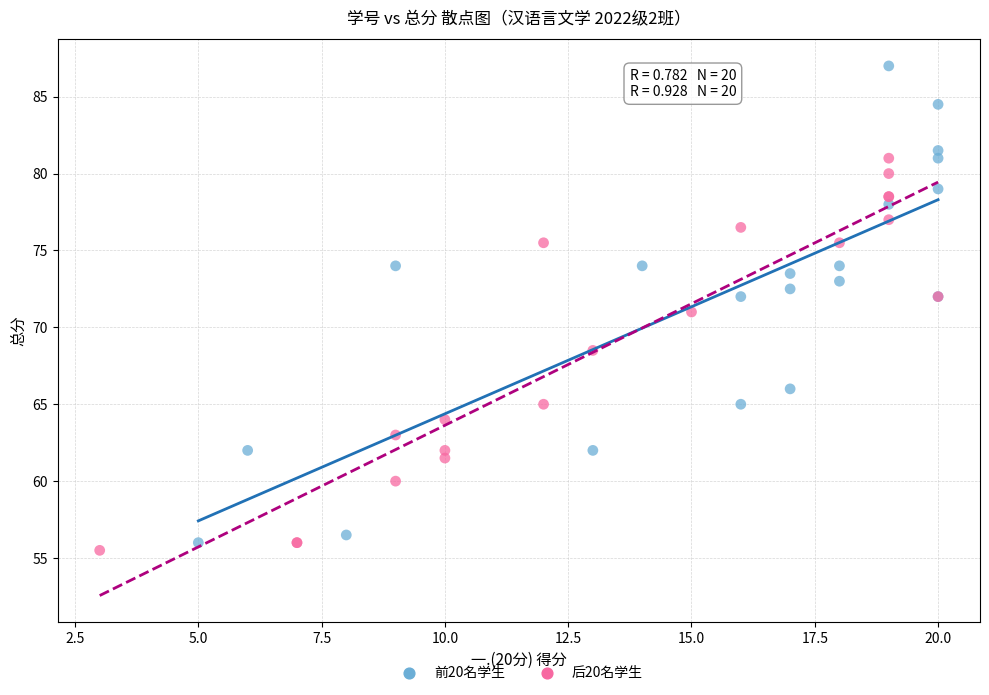

Which series reaches the maximum Y coordinate?

前20名学生